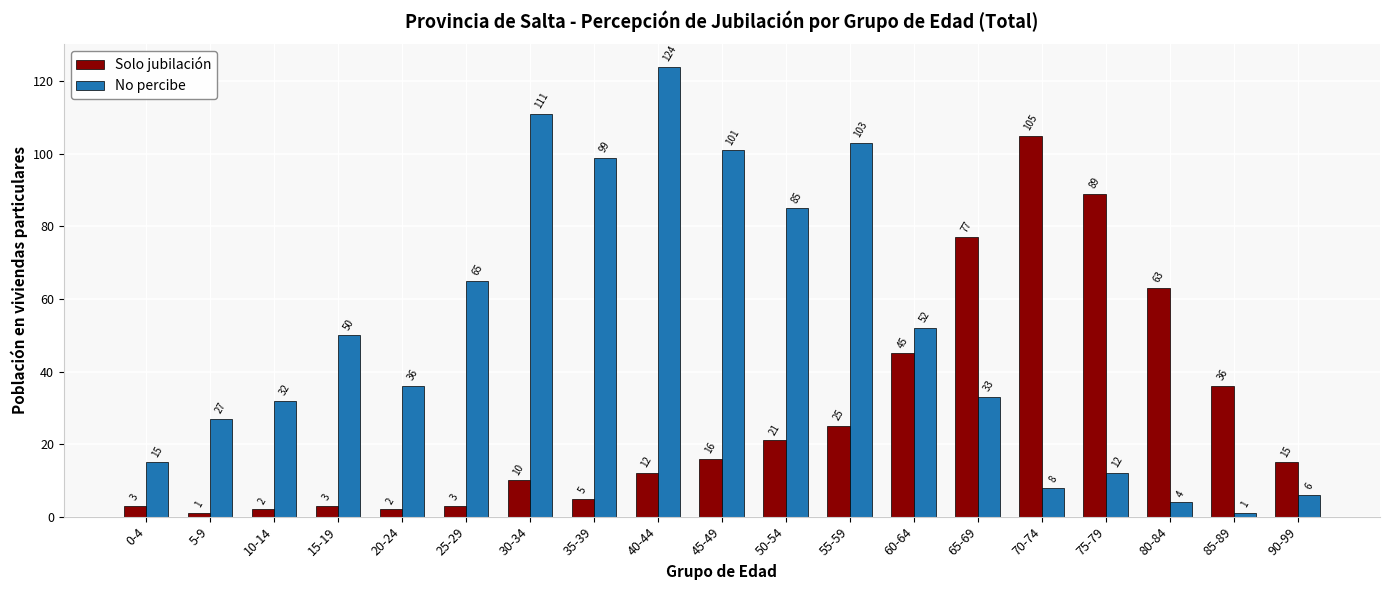

True or false: No percibe has a value of 50 at 15-19.

True